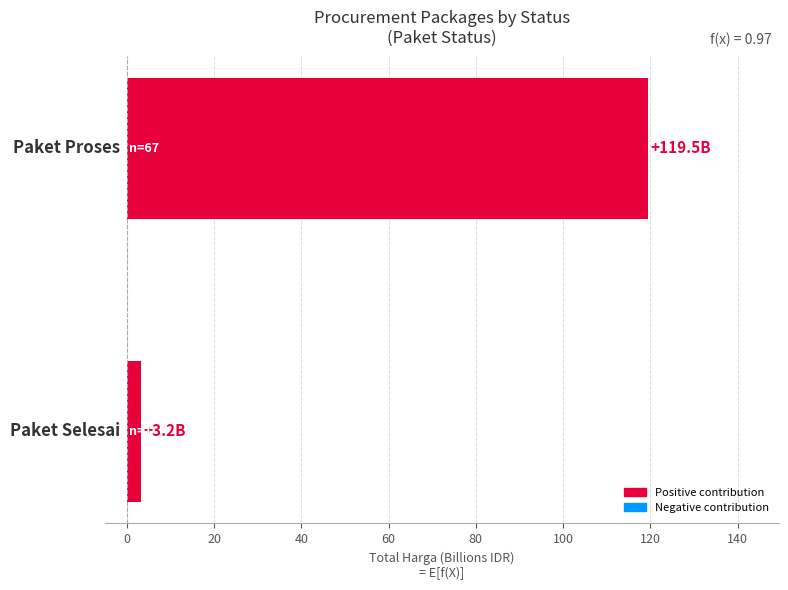

What is the value of the 1st bar from the top?

119.5